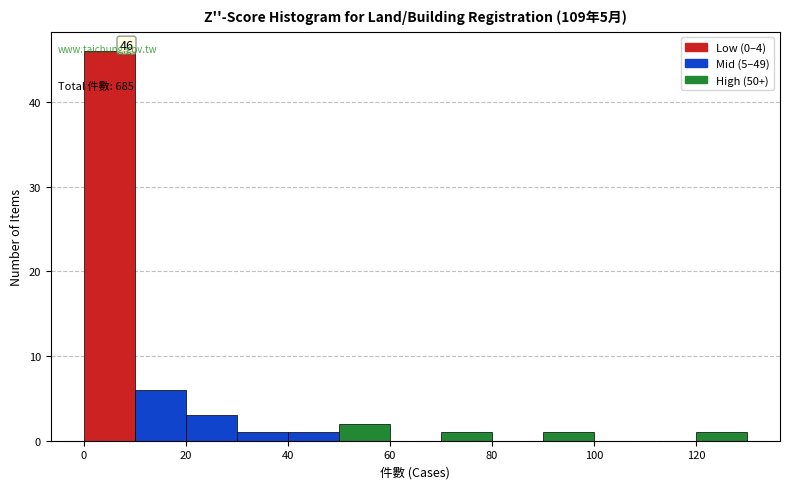

Which range on the x-axis has the tallest bar?

0 to 10